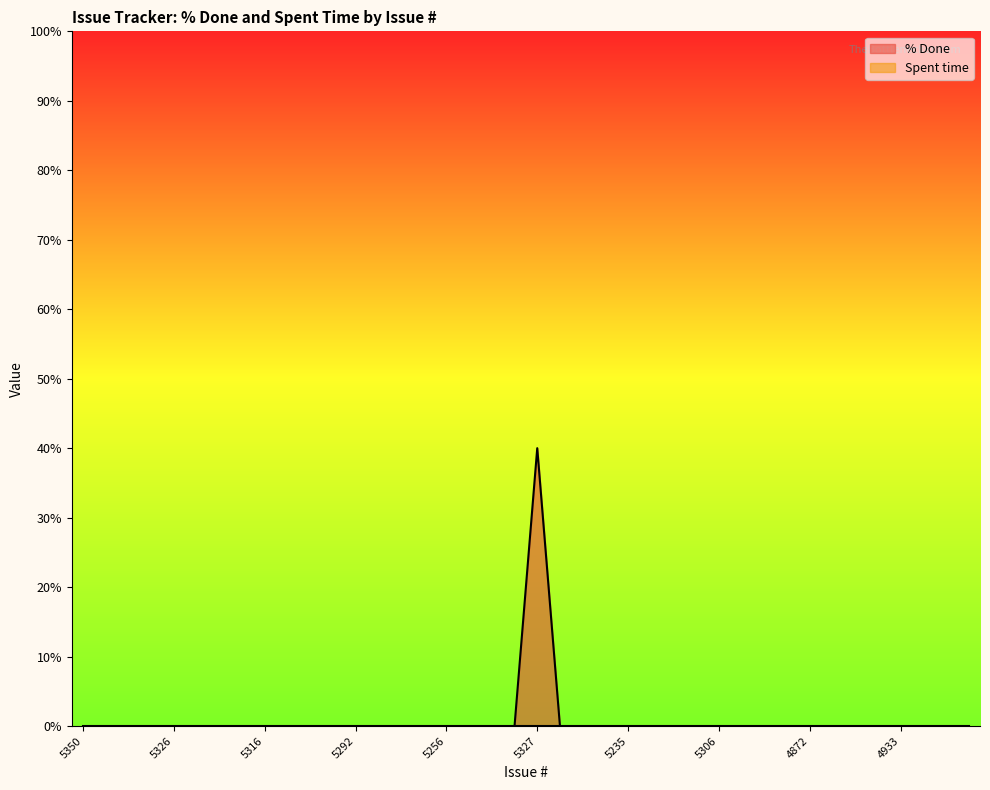

The value at 5327 is 68. True or false?

False